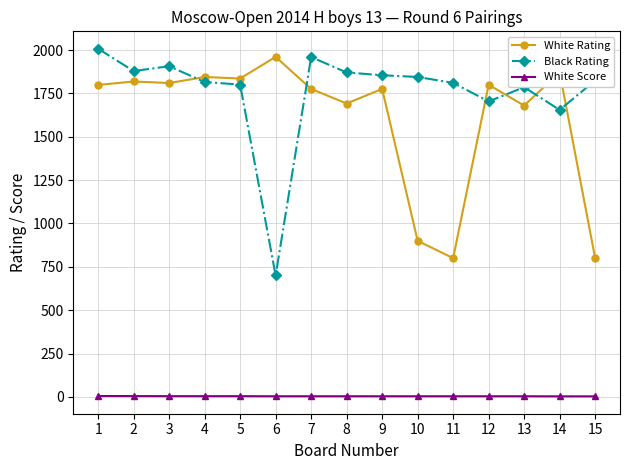

What is the total value across all series at 9?

3634.5